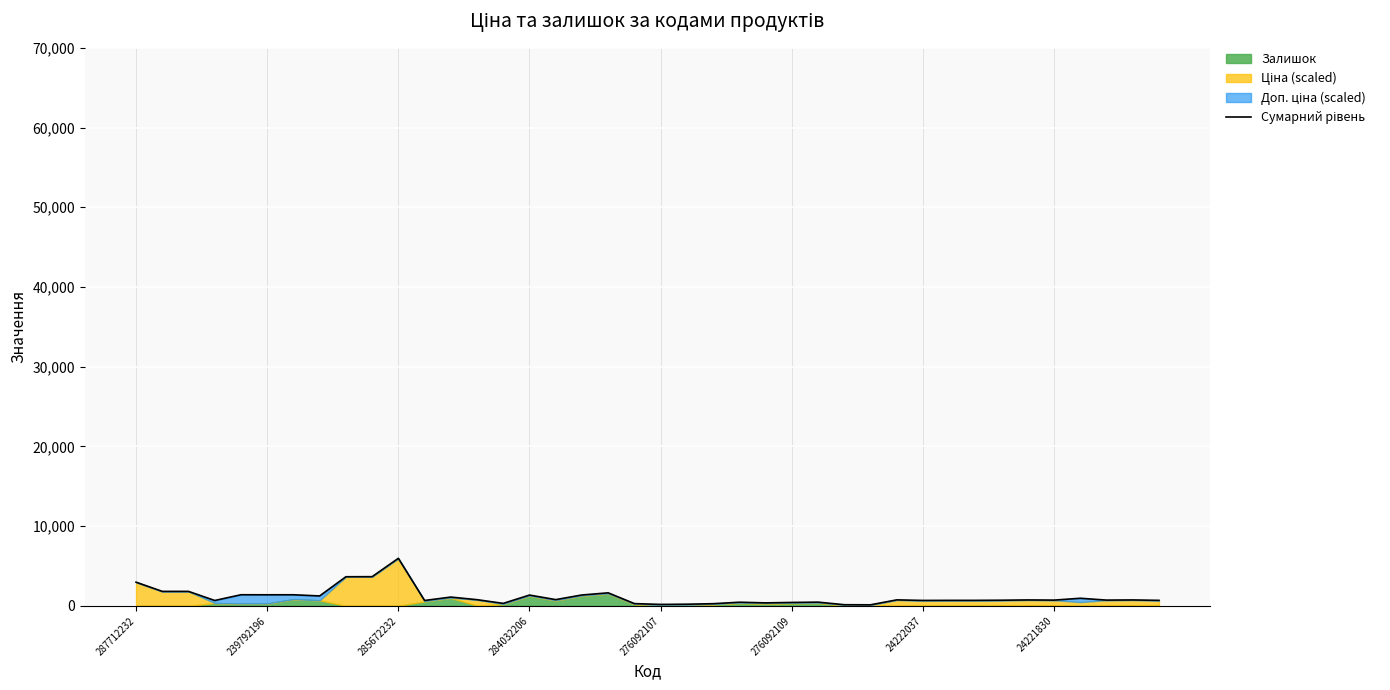

Reading right to left, extract all data points from this chart.

697.0	748.0	728.0	959.3	728.0	748.0	714.0	697.0	696.0	687.0	756.4	137.3	149.3	473.4	434.4	380.4	463.4	277.4	213.4	186.4	288.4	1639.7	1371.7	788.7	1359.7	317.7	781.0	1108.7	680.7	5969.3	3666.4	3657.4	1250.8	1397.8	1395.5	1400.5	680.5	1821.2	1821.2	2976.1